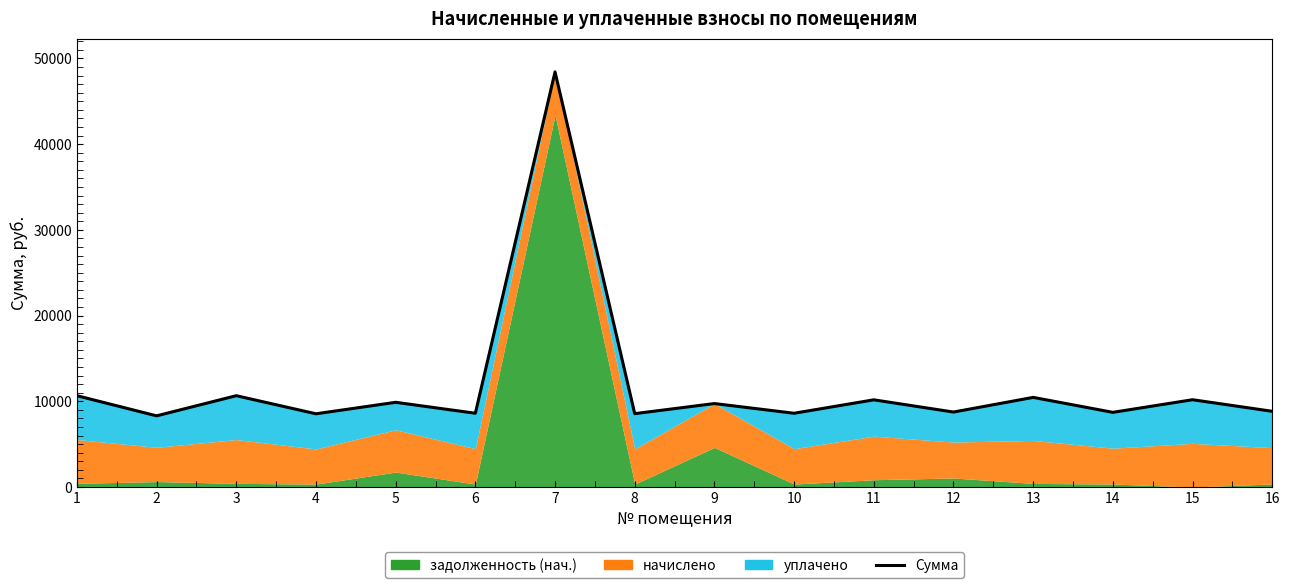

What is the average value?

11816.3